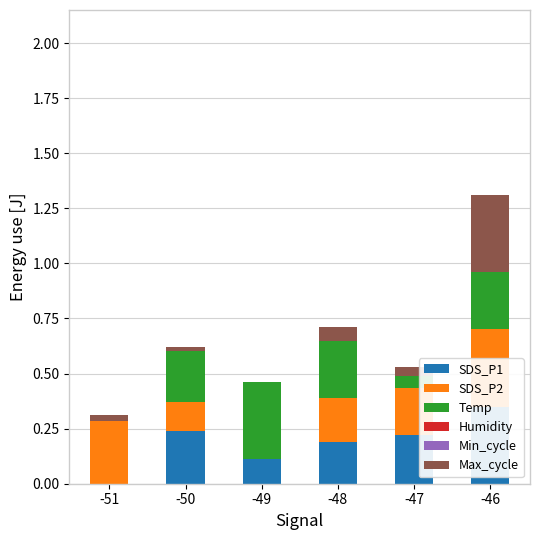

The value of Humidity at -46 is 0.0. True or false?

True